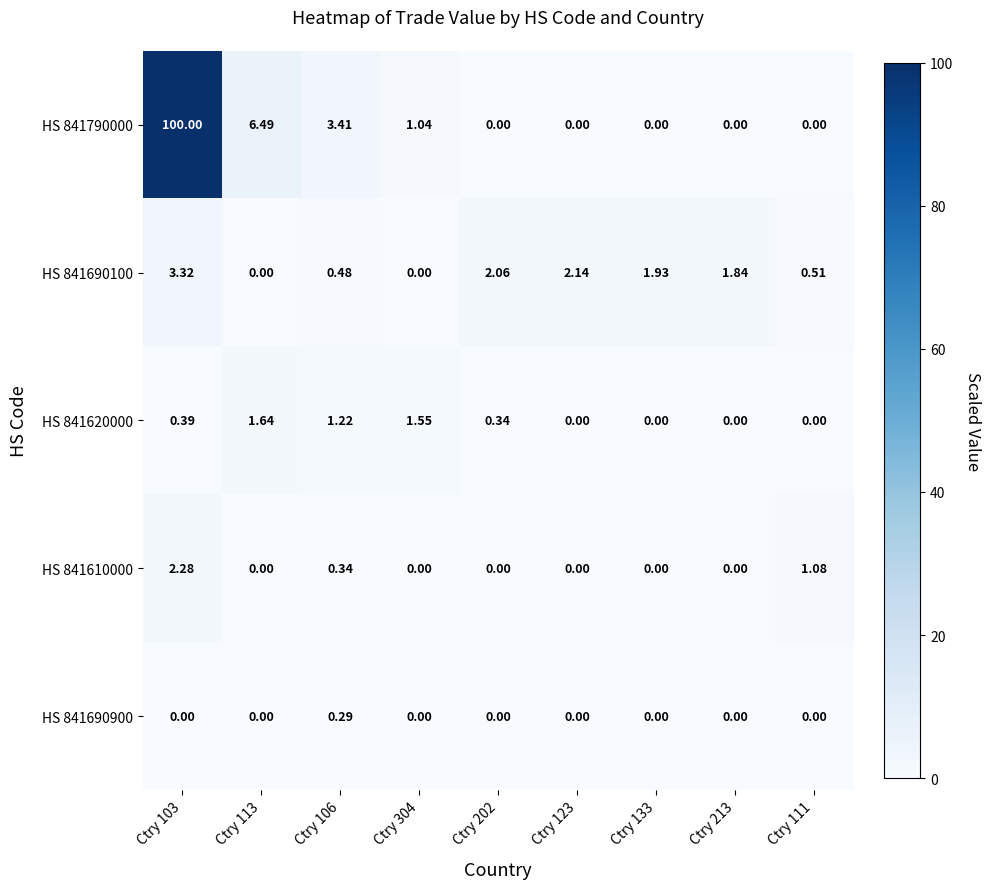

How many distinct data groups are displayed?

5